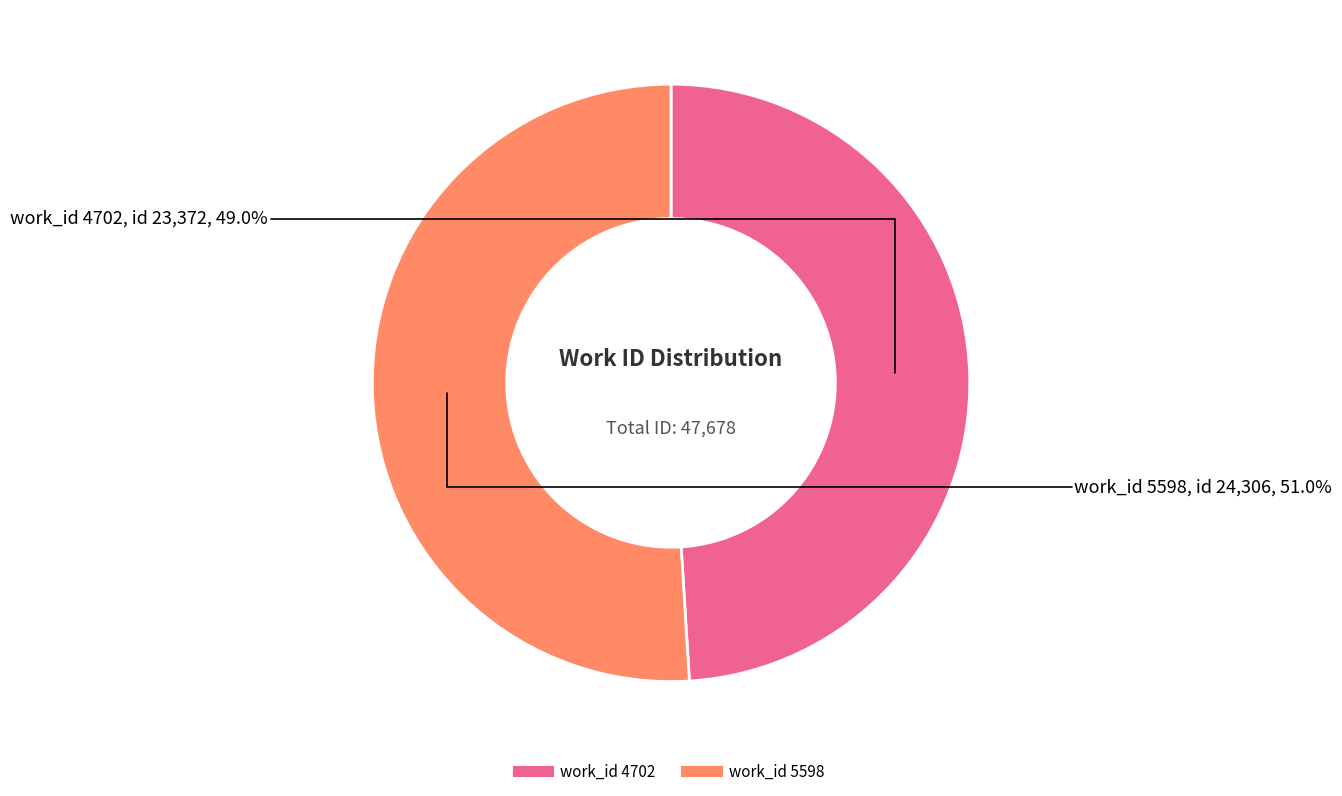

Does any single category account for the majority?

Yes